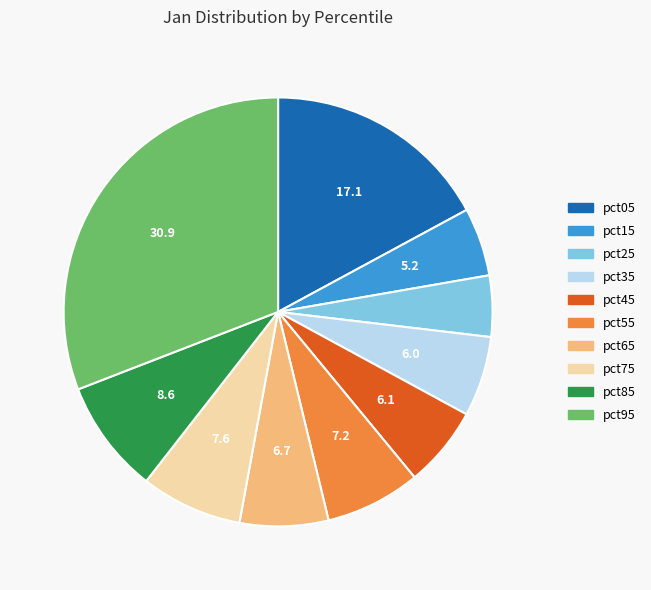

What is the largest slice in the pie chart?

pct95